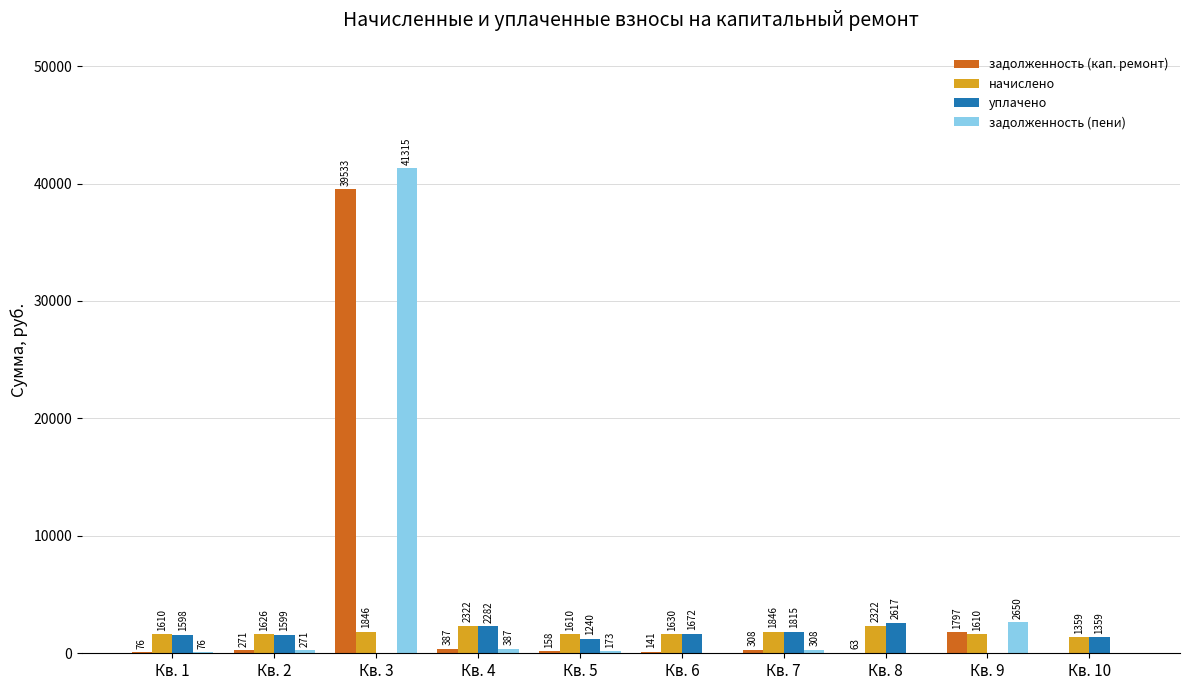

What is the total value across all series at Кв. 4?

5377.8